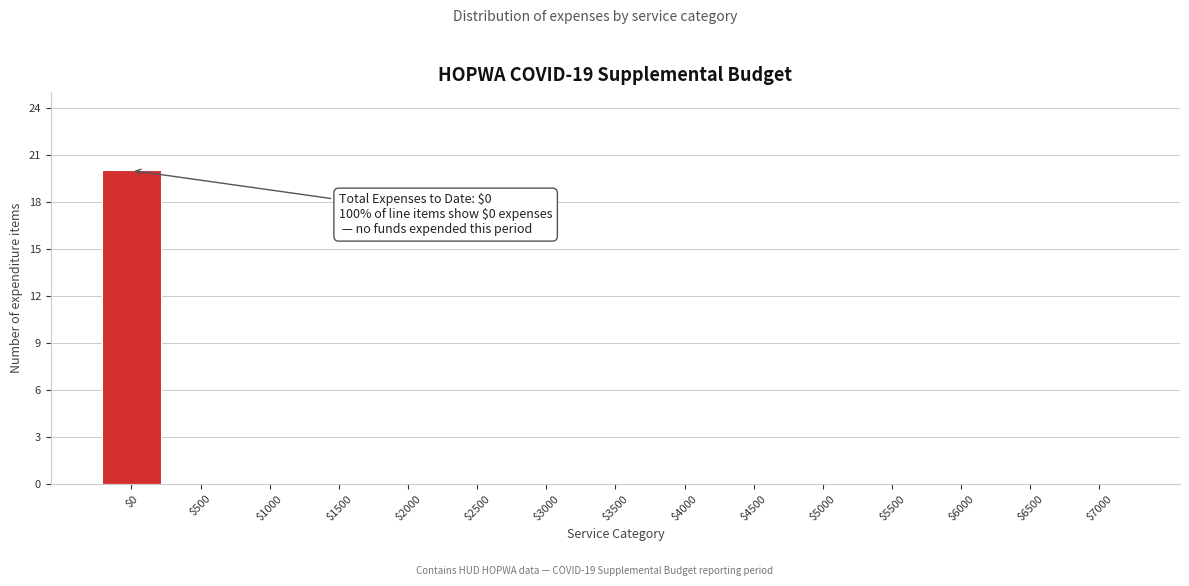

True or false: the data shows 0 at $1000.

True